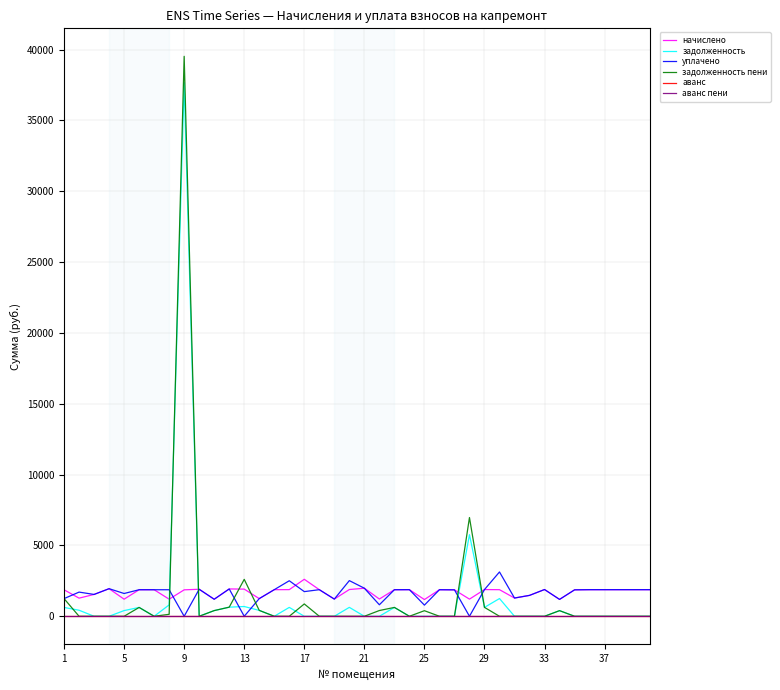

Which category has the highest value in the аванс пени series?

1